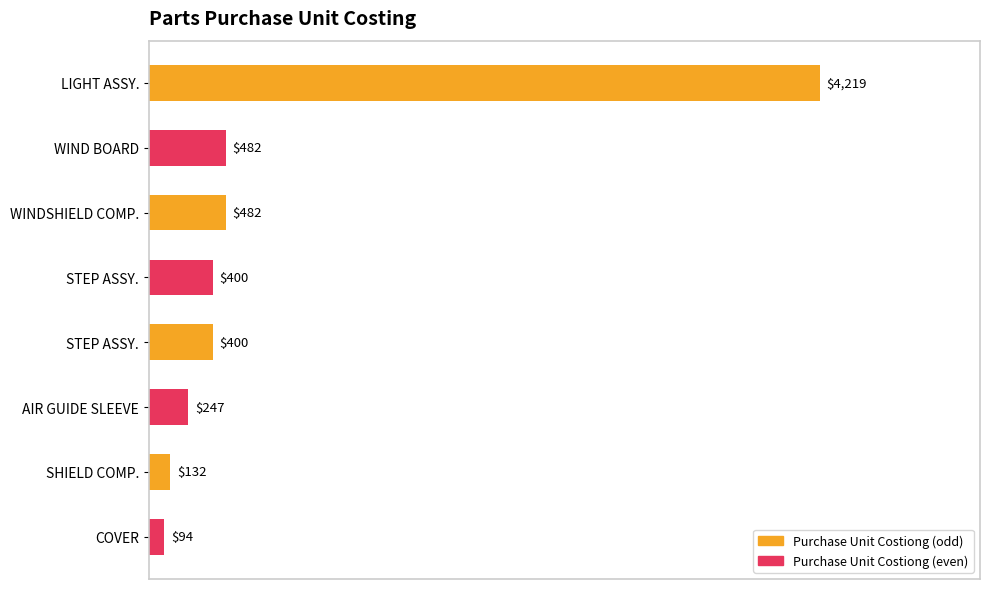

Count the number of data series in this chart.

1